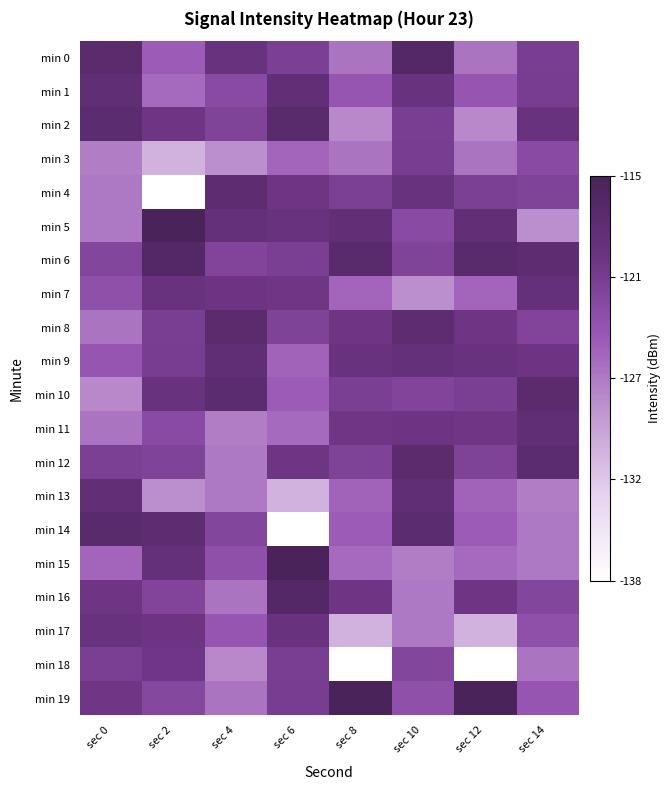

Which category has the highest value across all series?

sec 2